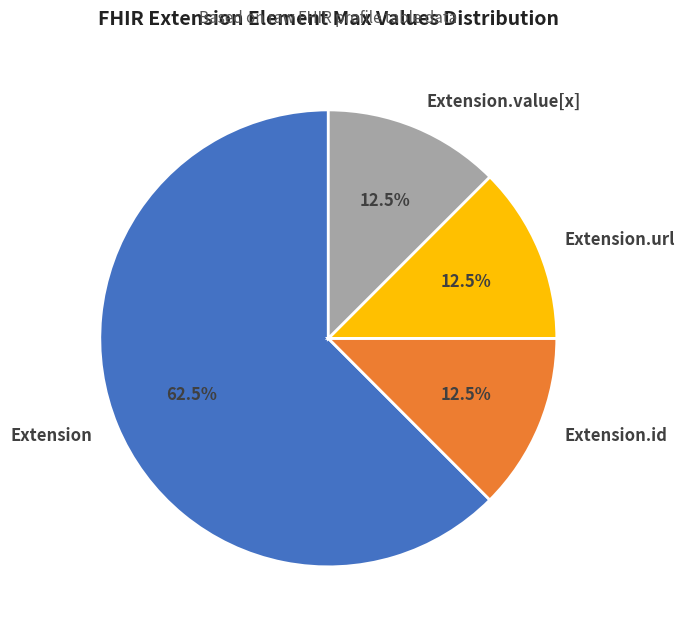

Approximately how many times larger is the value at Extension.id compared to Extension.url?

1.0